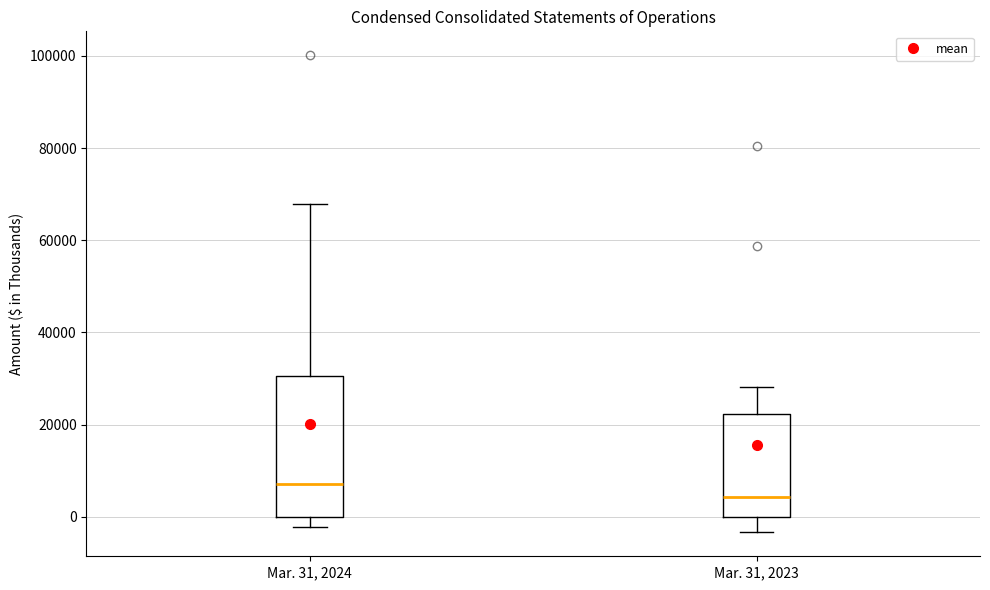

Comparing the boxes themselves (not the whiskers), which one is the tallest?

Mar. 31, 2024